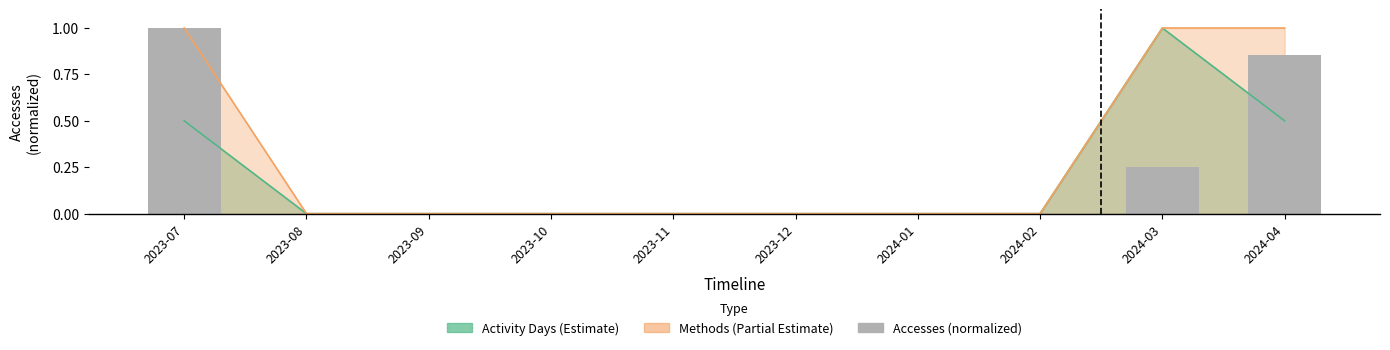

How many bars are there in total?

10